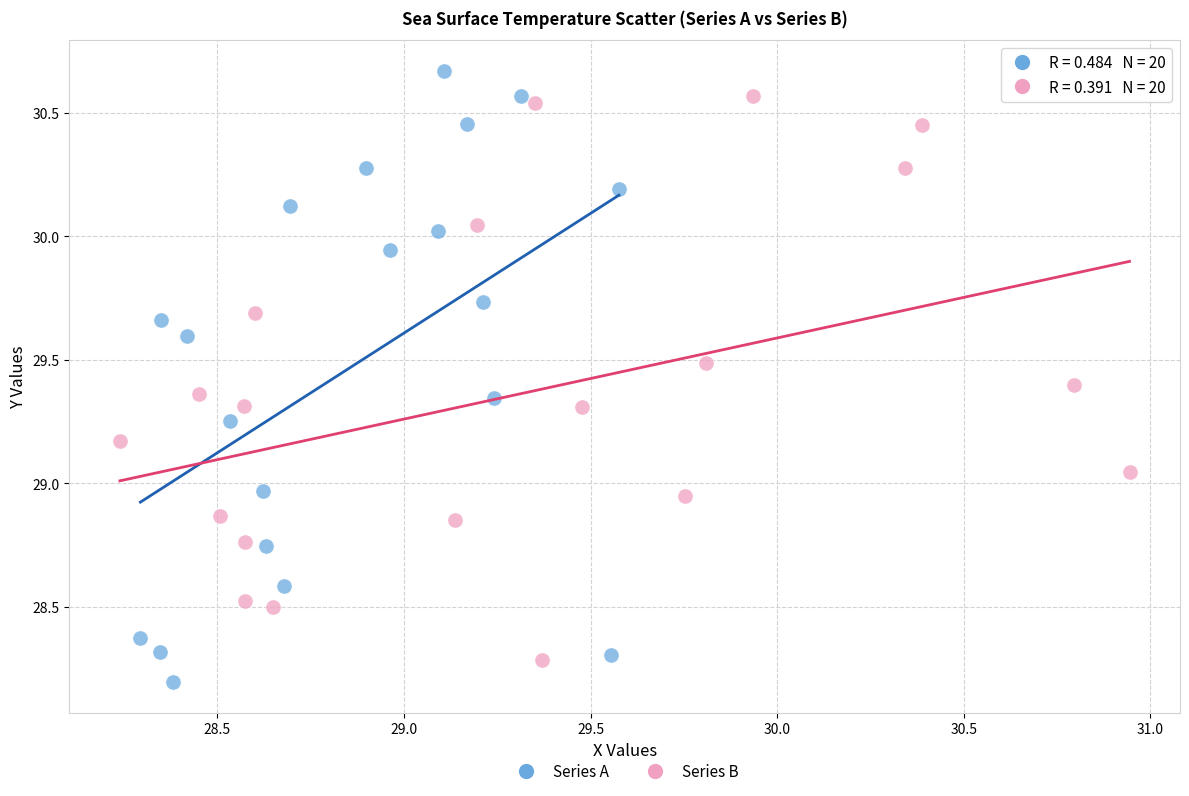

Which series has the largest Y range (max minus min)?

Series A